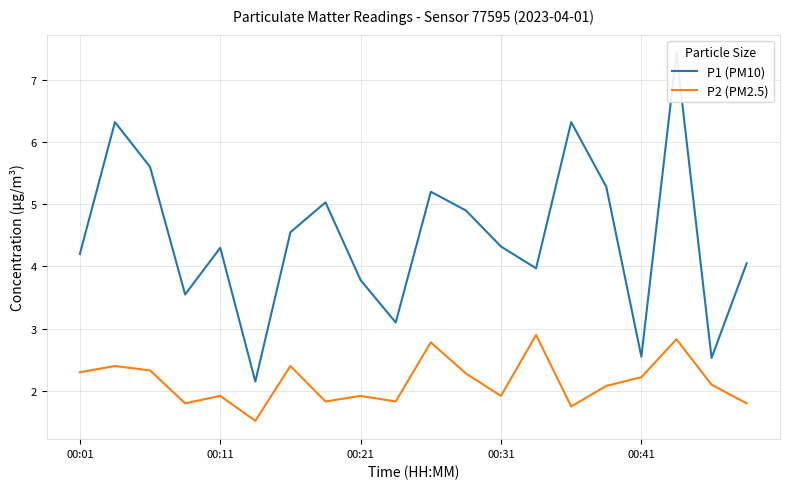

What is the highest value of the P2 (PM2.5) series?

2.9